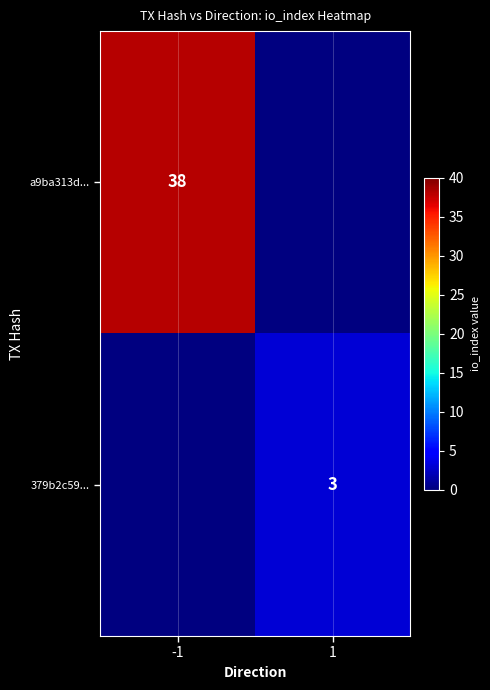

Is the value of 379b2c59... at 1 greater than the value of a9ba313d... at -1?

No